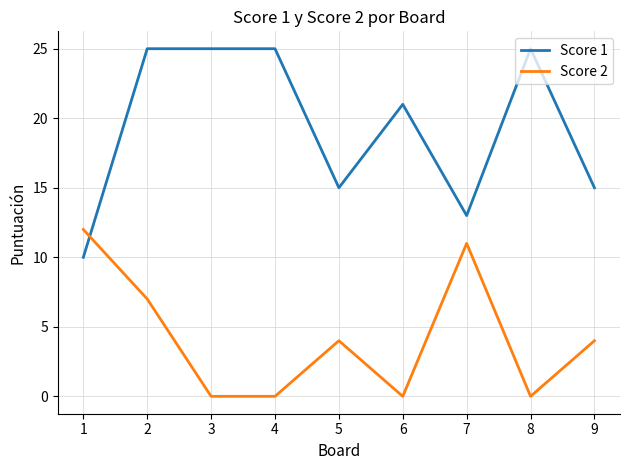

How many intersections are there between Score 2 and Score 1?

1